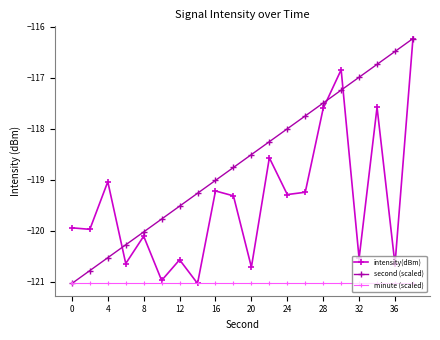

What is the lowest value of the minute (scaled) series?

-121.0